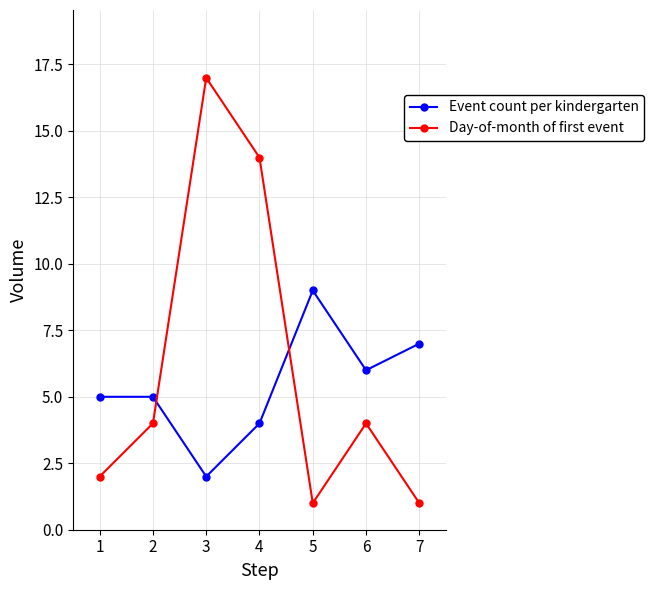

What is the average value of the Day-of-month of first event series?

6